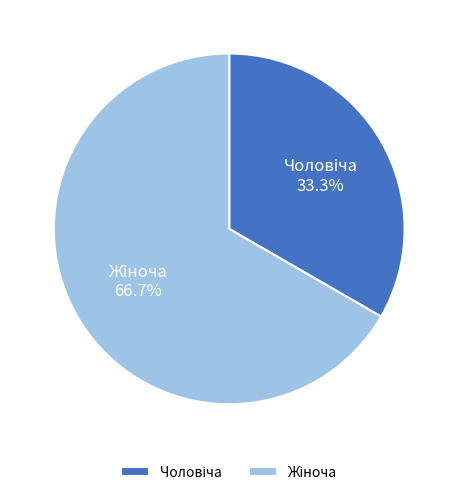

How many slices are in this pie chart?

2